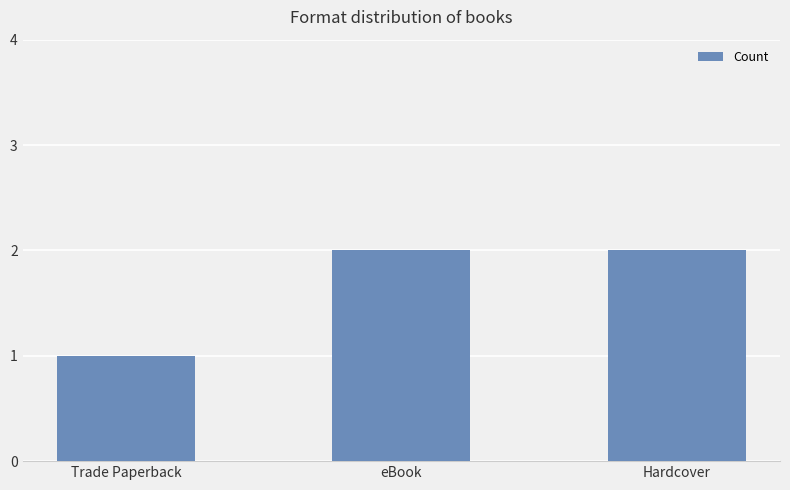

How many values are between 1 and 2?

3